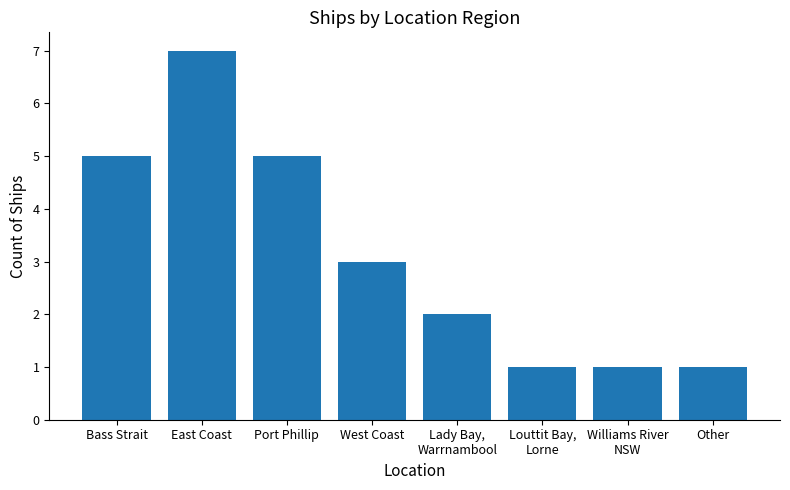

The chart shows a value of 1 at Louttit Bay,
Lorne. True or false?

True